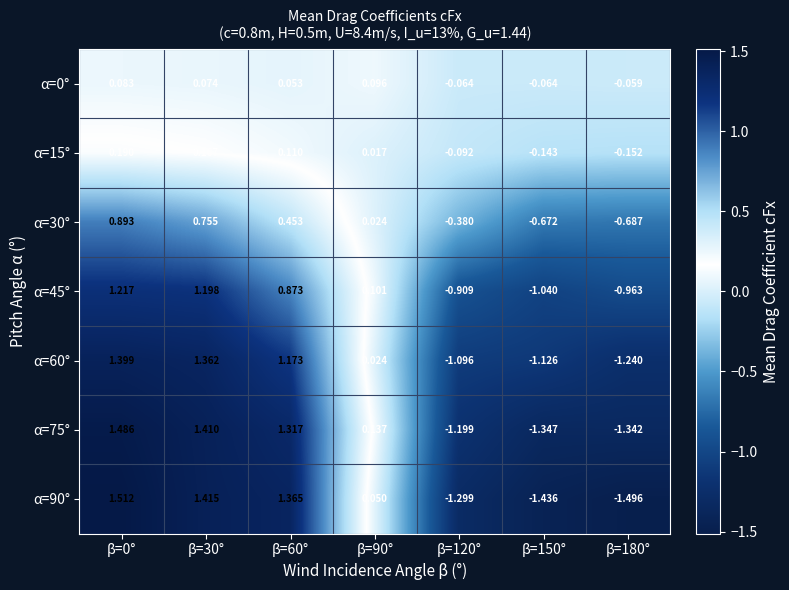

Between β=0° and β=30°, which series saw the biggest shift?

α=30°